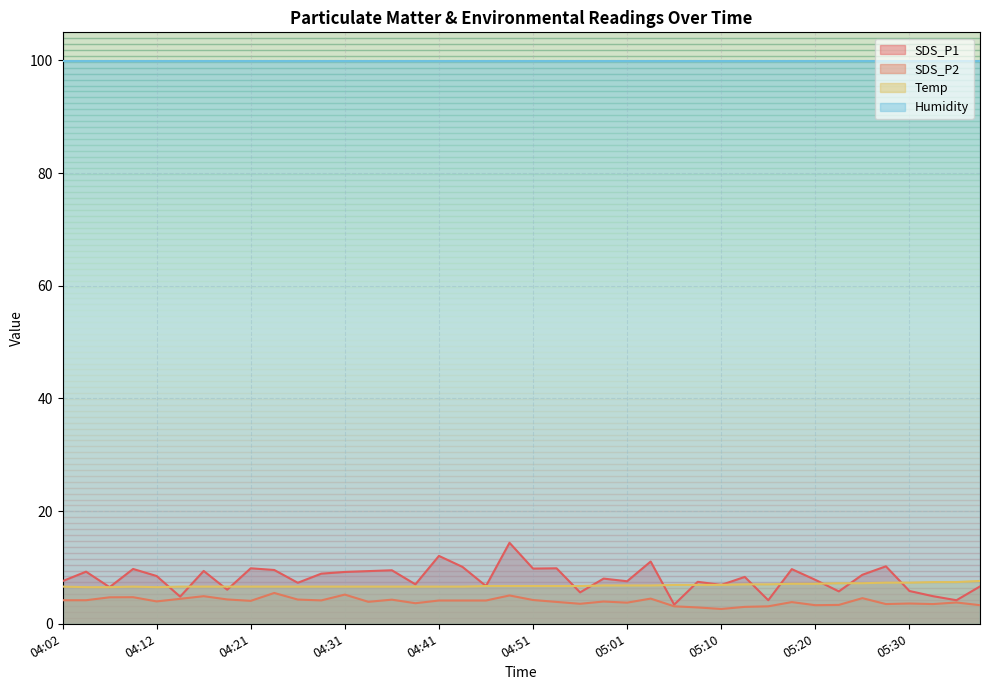

Which series has the largest range (max minus min)?

SDS_P1